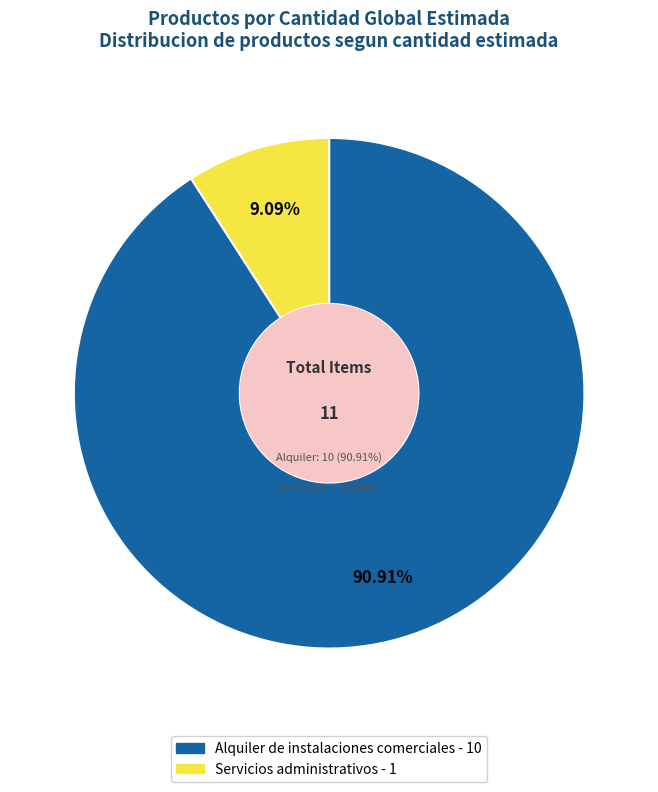

True or false: Alquiler de instalaciones comerciales accounts for 84% of the total.

False